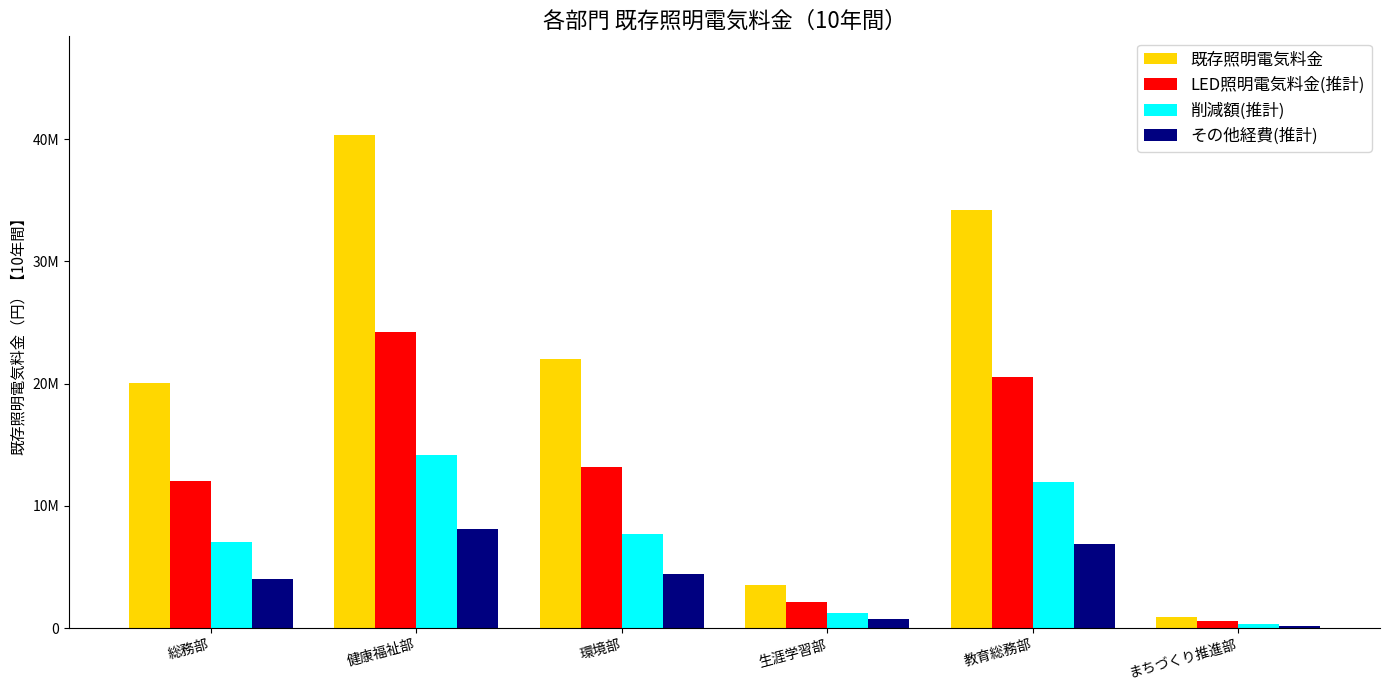

At how many categories does at least one series exceed 35127194?

1